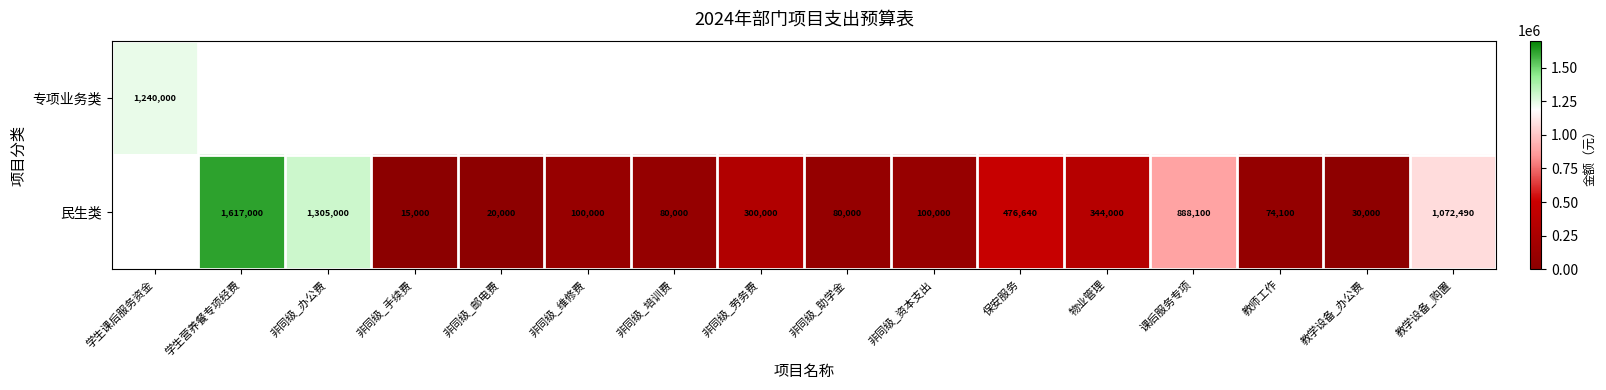

At how many categories does at least one series exceed 318885?

7